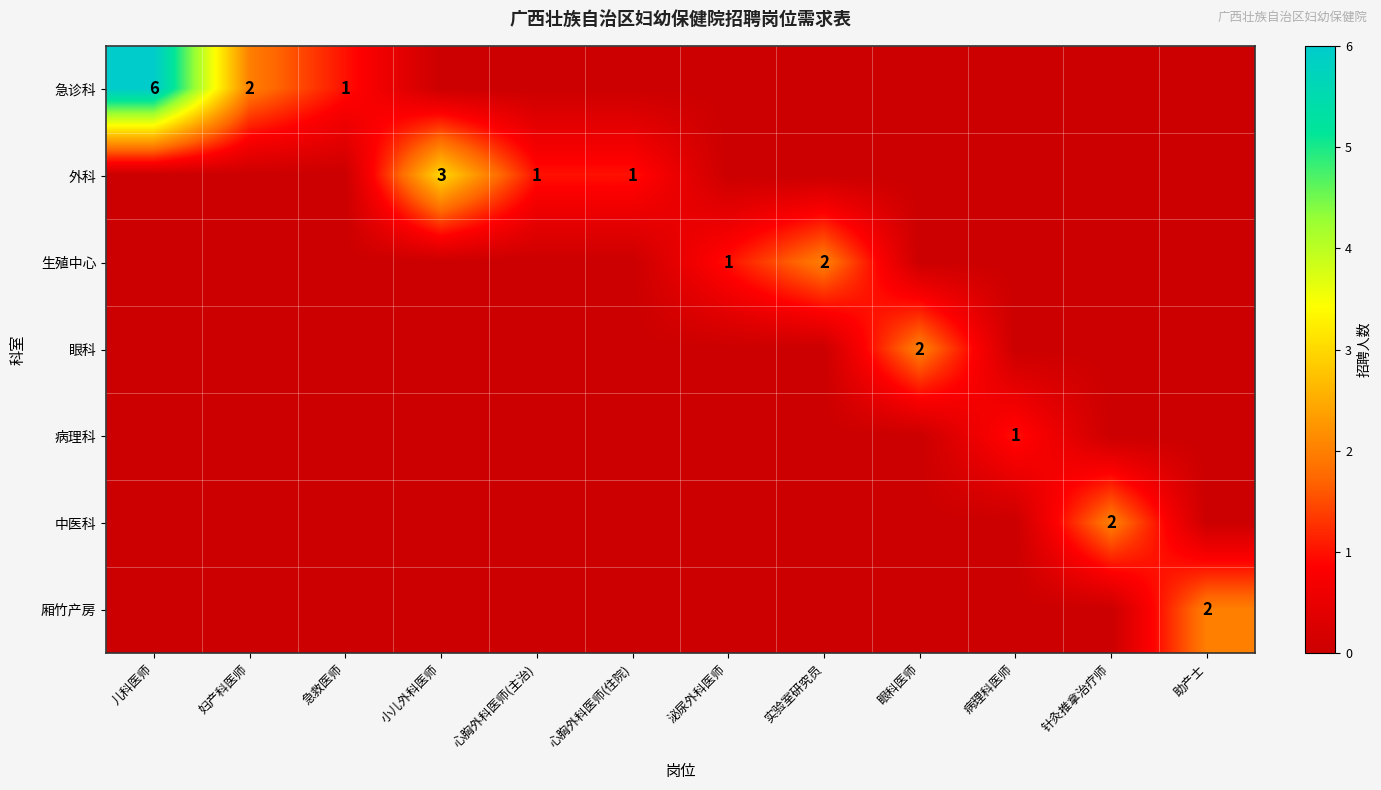

The 急诊科 series shows 1 at 妇产科医师. True or false?

False